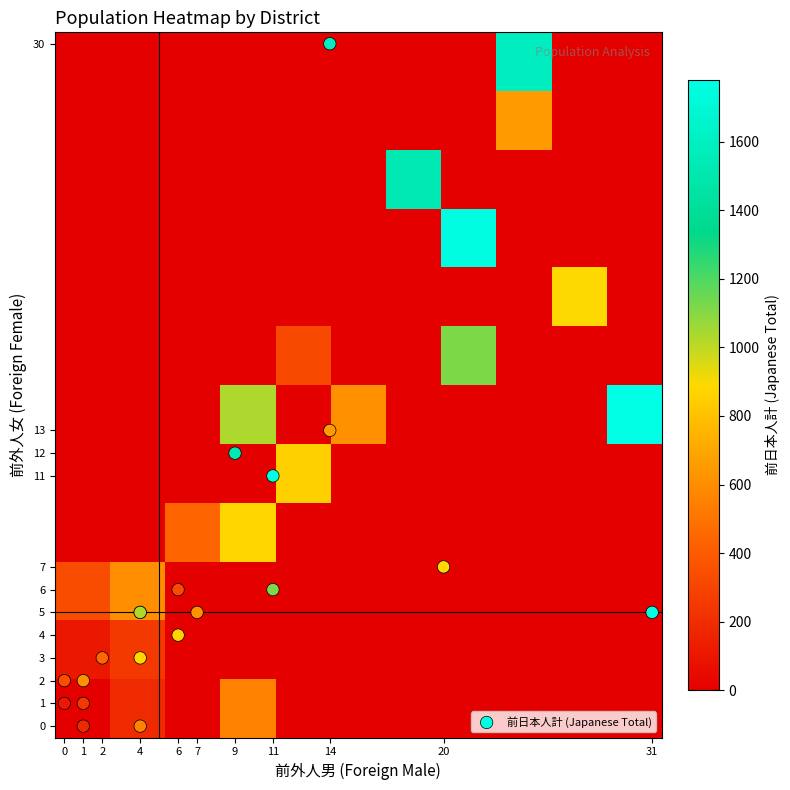

Reading left to right, extract all data points from this chart.

石脇（石脇）: 前外人男=11	前外人女=11	前日本人計=1767
伊豆島田（伊豆島田）: 前外人男=9	前外人女=12	前日本人計=1529
大畑（大畑）: 前外人男=0	前外人女=1	前日本人計=111
上町（佐野）: 前外人男=6	前外人女=4	前日本人計=859
佐野二（佐野）: 前外人男=14	前外人女=30	前日本人計=1593
佐野本宿（佐野）: 前外人男=1	前外人女=2	前日本人計=608
佐野若狭（佐野）: 前外人男=14	前外人女=13	前日本人計=653
堰原（伊豆島田）: 前外人男=11	前外人女=6	前日本人計=1119
南町（富沢）: 前外人男=4	前外人女=5	前日本人計=329
富沢（富沢）: 前外人男=31	前外人女=5	前日本人計=1781
二ツ屋１（二ツ屋）: 前外人男=4	前外人女=0	前日本人計=562
二ツ屋２（二ツ屋）: 前外人男=6	前外人女=6	前日本人計=325
水窪（水窪）: 前外人男=20	前外人女=7	前日本人計=892
桃園（桃園）: 前外人男=4	前外人女=3	前日本人計=885
青葉台（茶畑）: 前外人男=4	前外人女=5	前日本人計=1033
公文名１（公文名）: 前外人男=1	前外人女=0	前日本人計=183
公文名１（稲荷）: 前外人男=2	前外人女=3	前日本人計=441
公文名２（稲荷）: 前外人男=7	前外人女=5	前日本人計=615
公文名３（公文名）: 前外人男=1	前外人女=1	前日本人計=245
公文名５（公文名）: 前外人男=0	前外人女=2	前日本人計=335